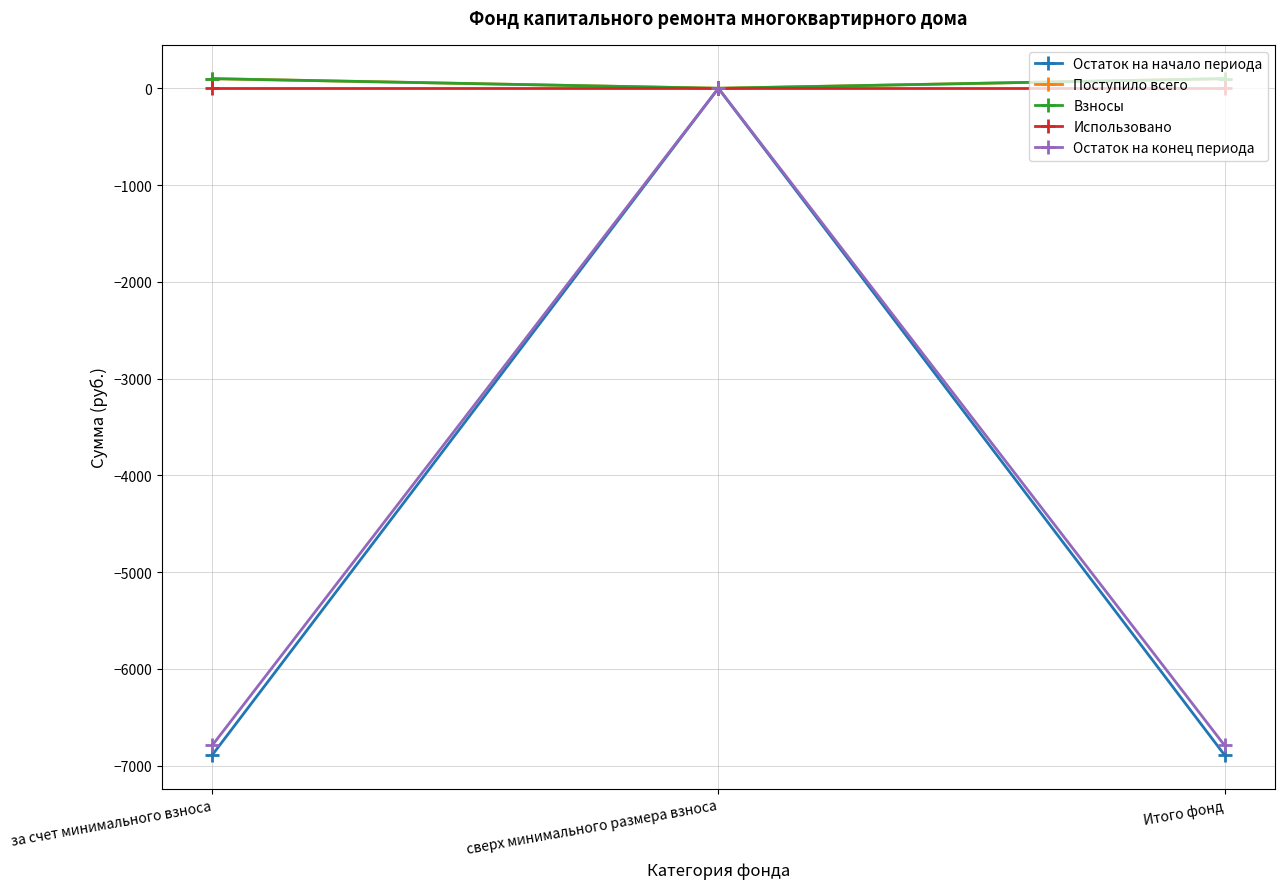

Is it true that Взносы equals 99.5 at за счет минимального взноса?

True